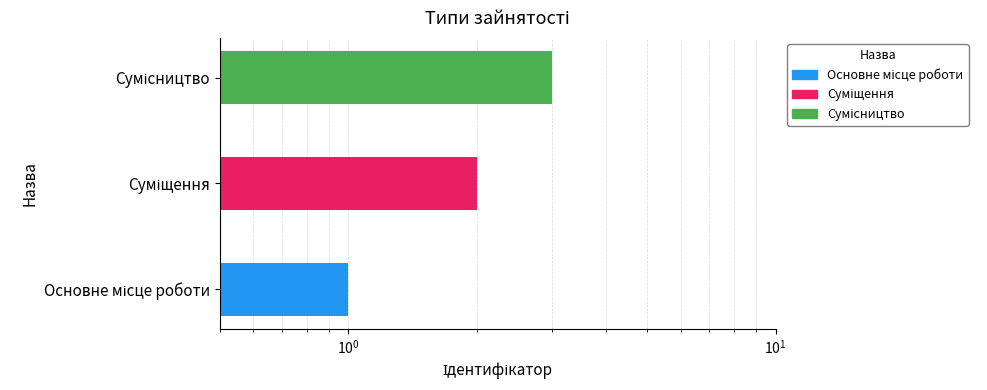

What is the maximum value shown in the chart?

3